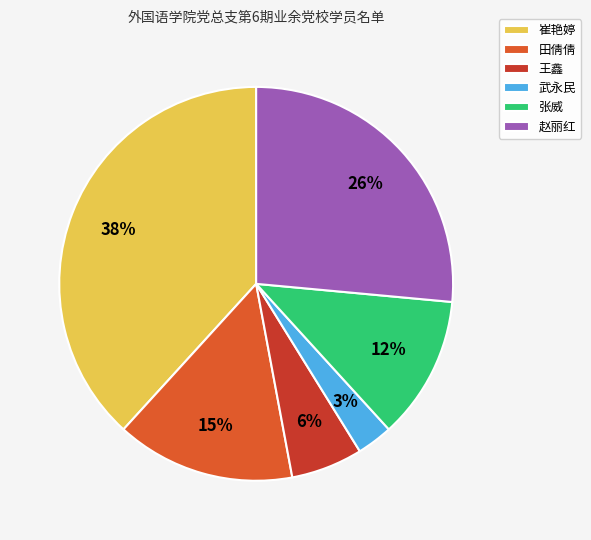

To the nearest percent, what is the average slice percentage?

17%